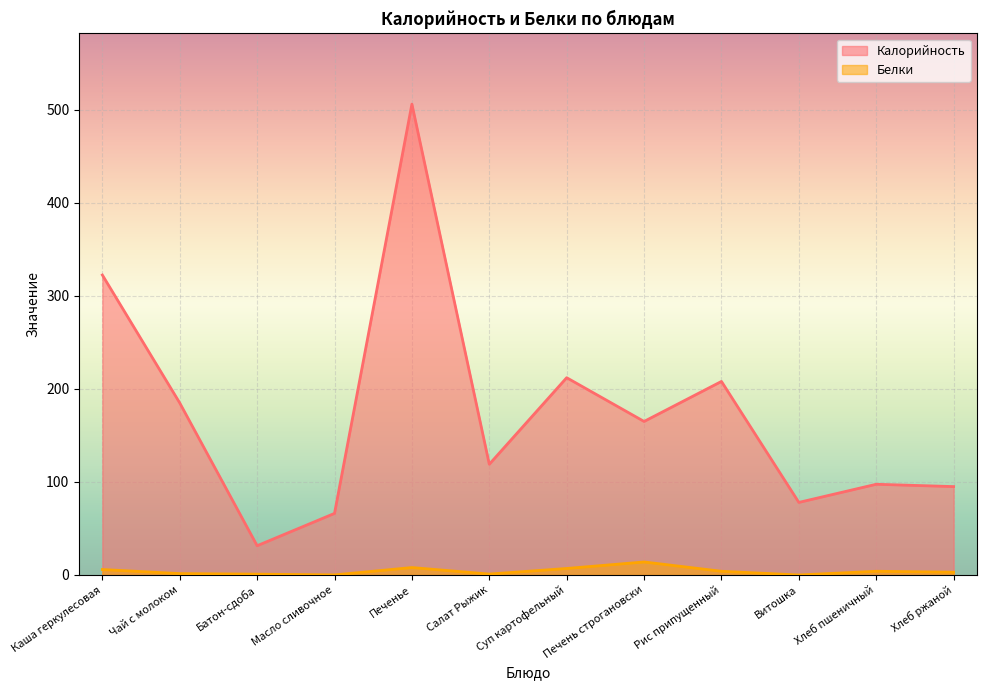

What position from the left is Чай с молоком?

2